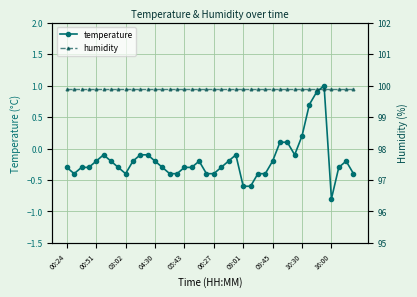

True or false: temperature and humidity cross at least once.

False